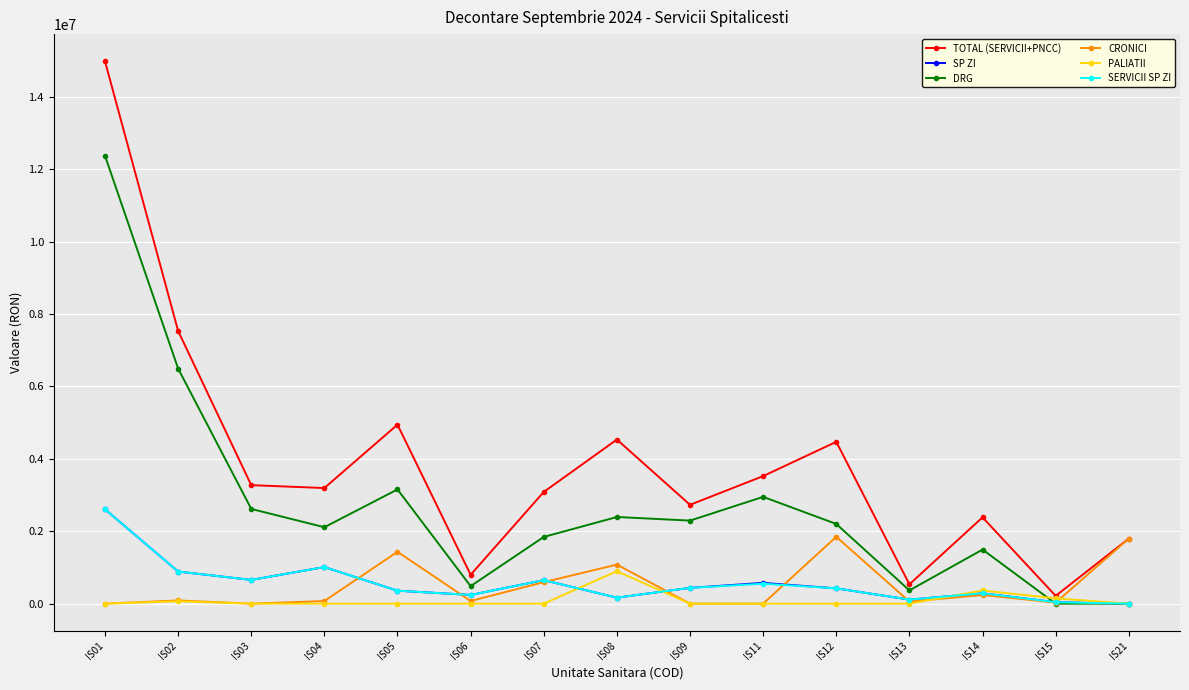

At which category does SERVICII SP ZI reach its first local peak?

IS04